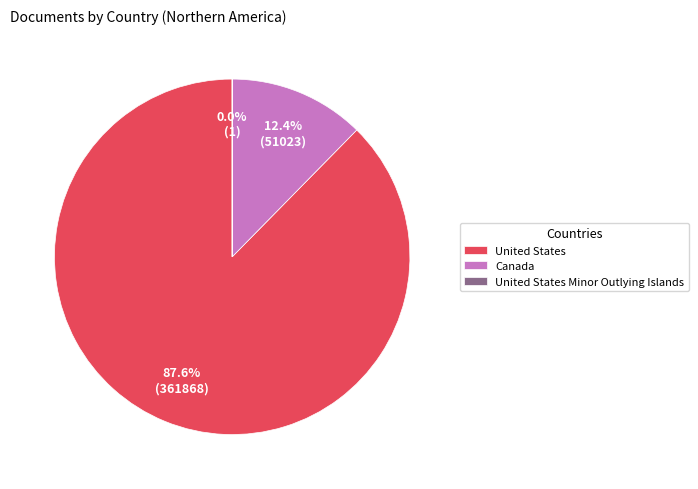

To the nearest percent, what is the difference between the largest and smallest slice percentages?

88%